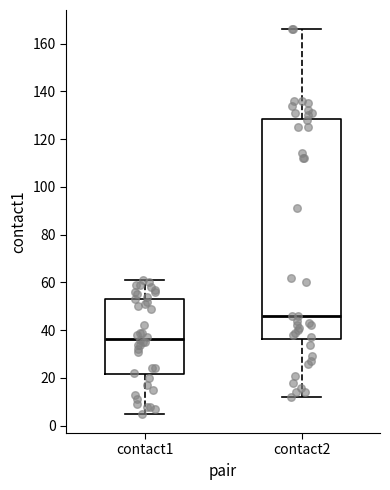

Where is the lower edge of the box for contact2 on the y-axis? The values are not printed on the chart, so give them approximately, as read against the axis.

36